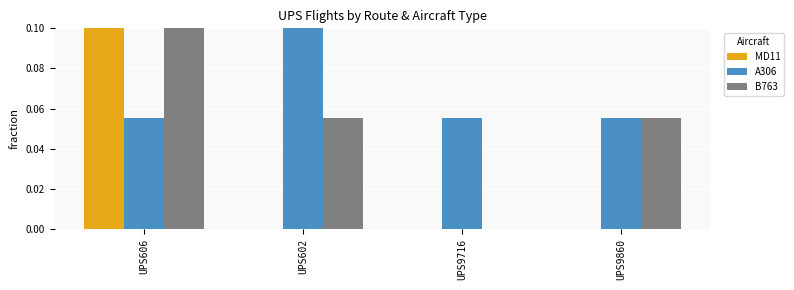

Is the value of B763 at UPS9860 greater than the value of MD11 at UPS602?

Yes